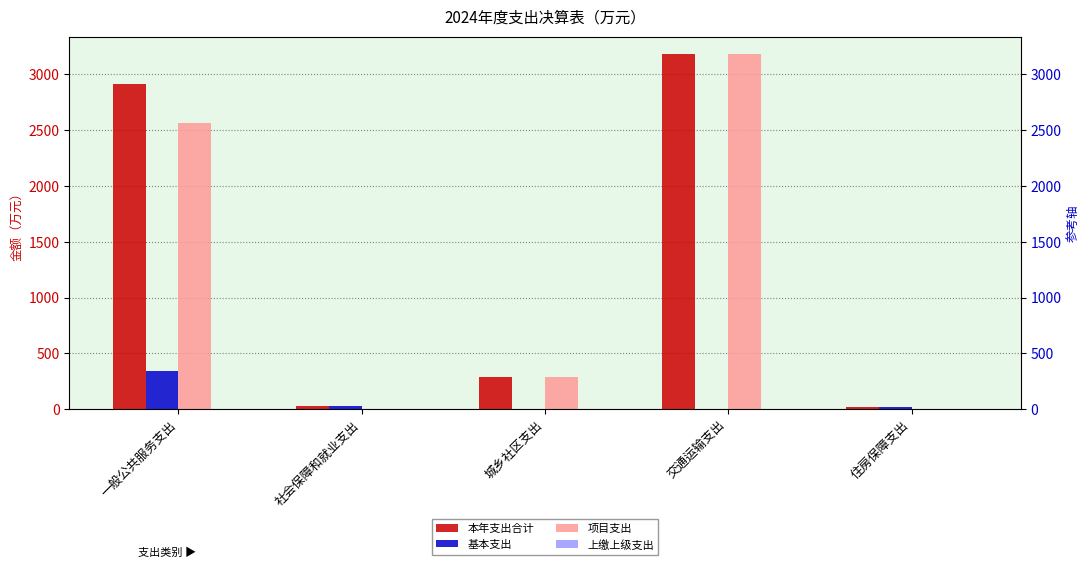

What is the label of the 3rd bar from the left?

城乡社区支出